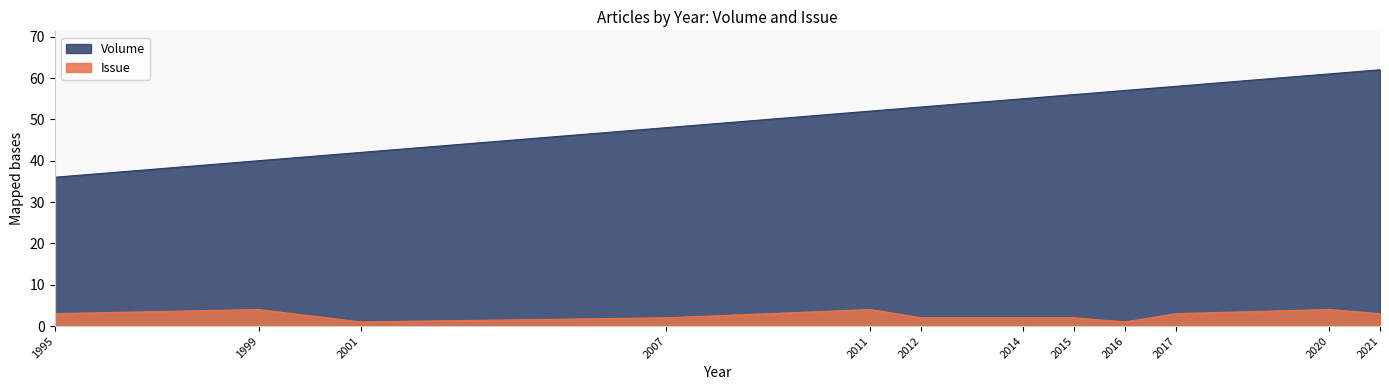

Which category has the lowest value in the Volume series?

1995